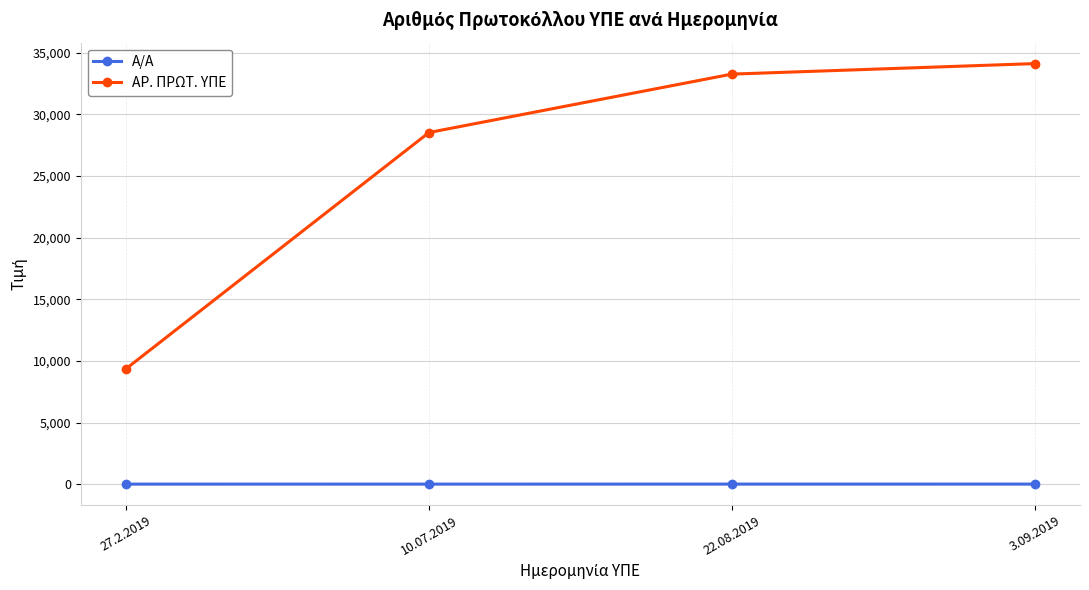

What is the greatest value displayed?

34131